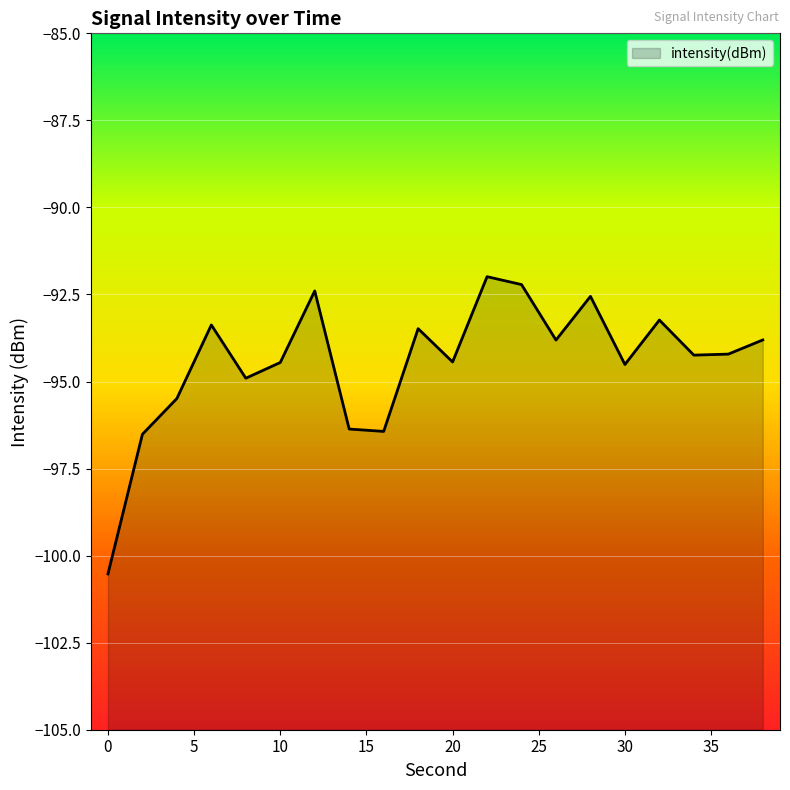

What is the greatest value displayed?

-92.0